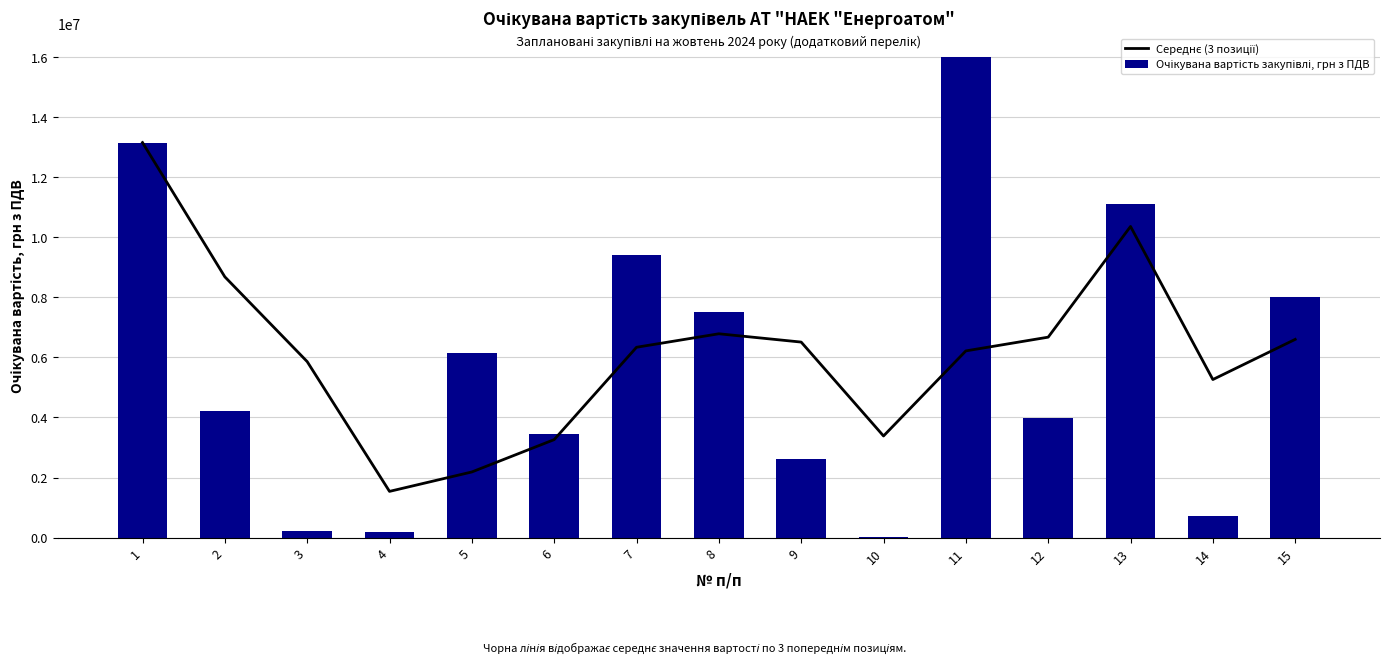

Between 7 and 15, which is larger?

15